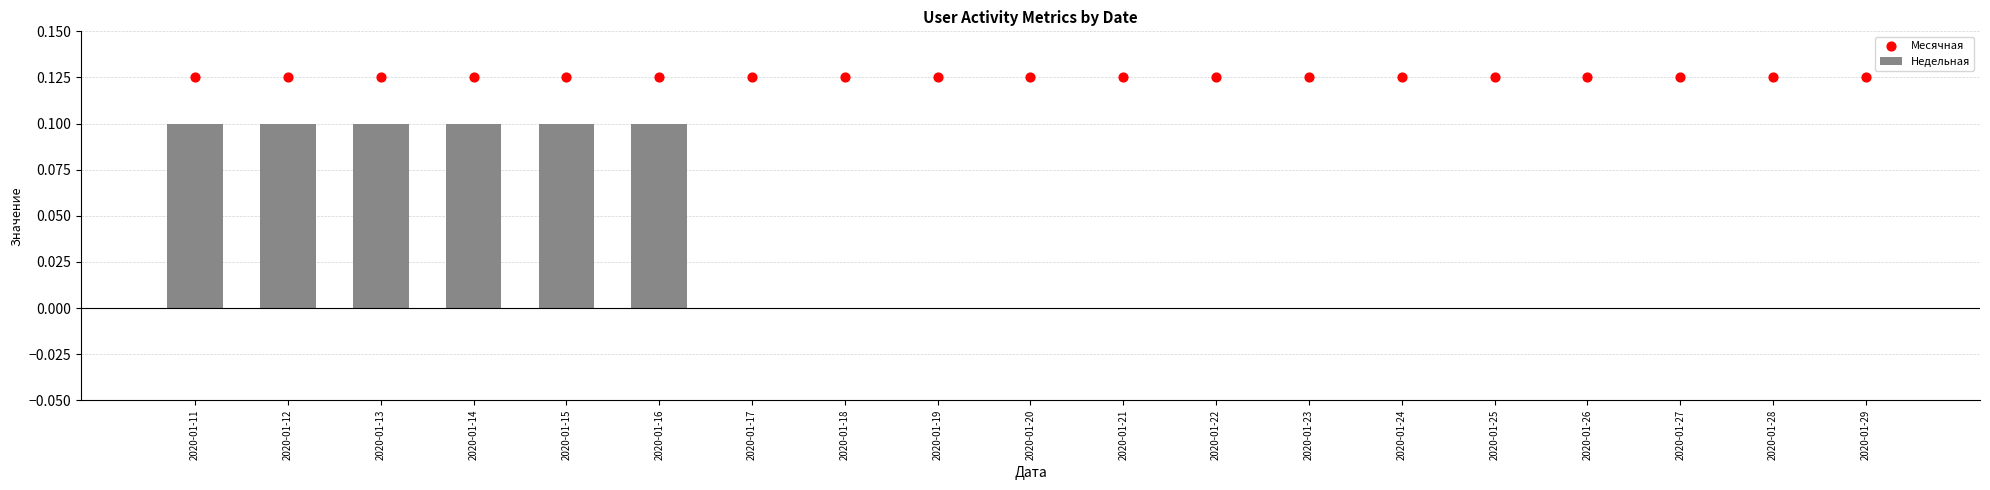

What is the total value across all series at 2020-01-17?

0.1